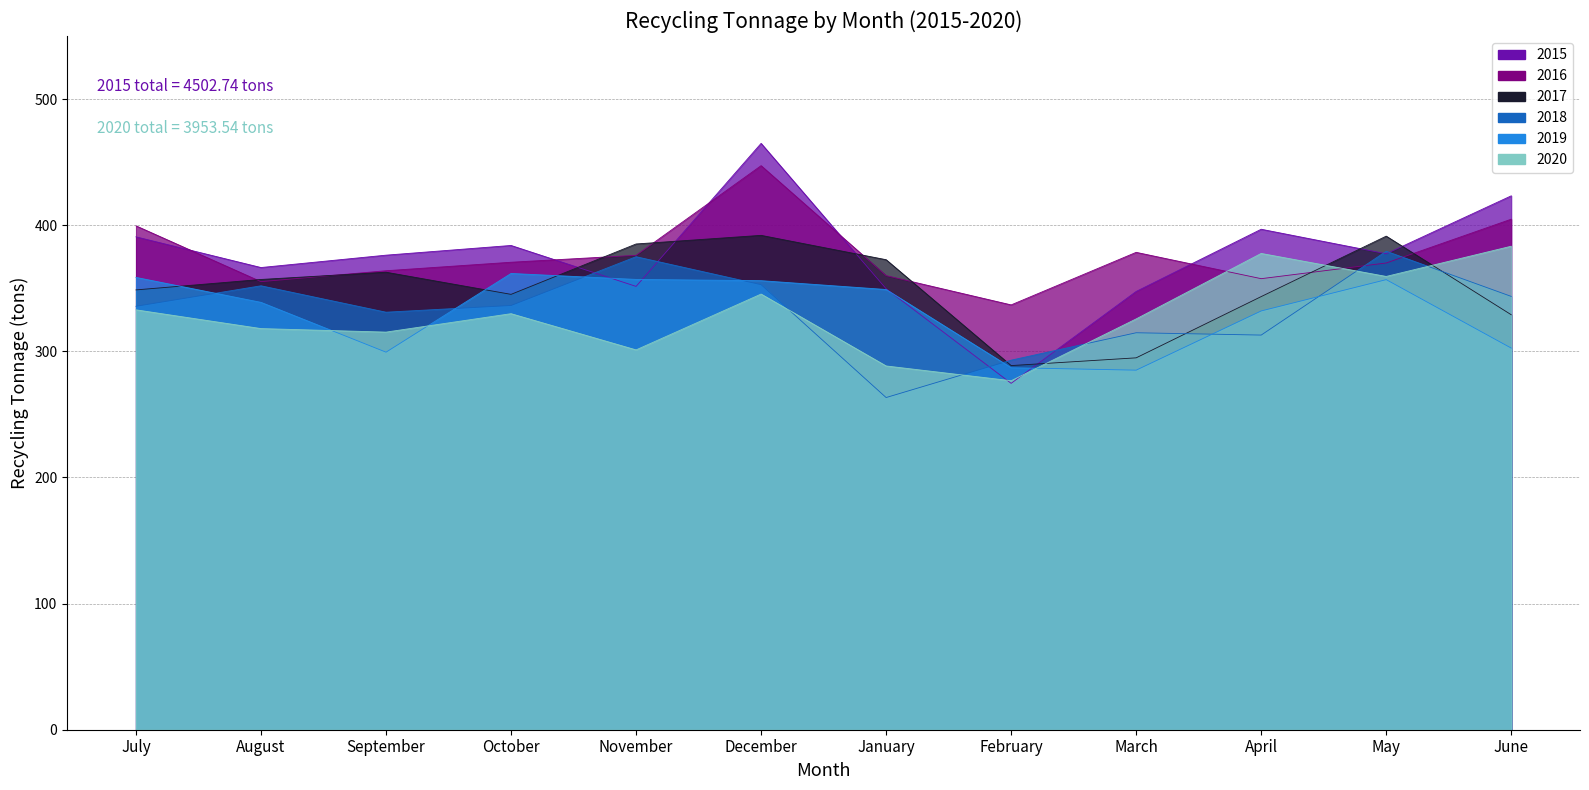

Does the chart display data point markers on the line(s)?

No